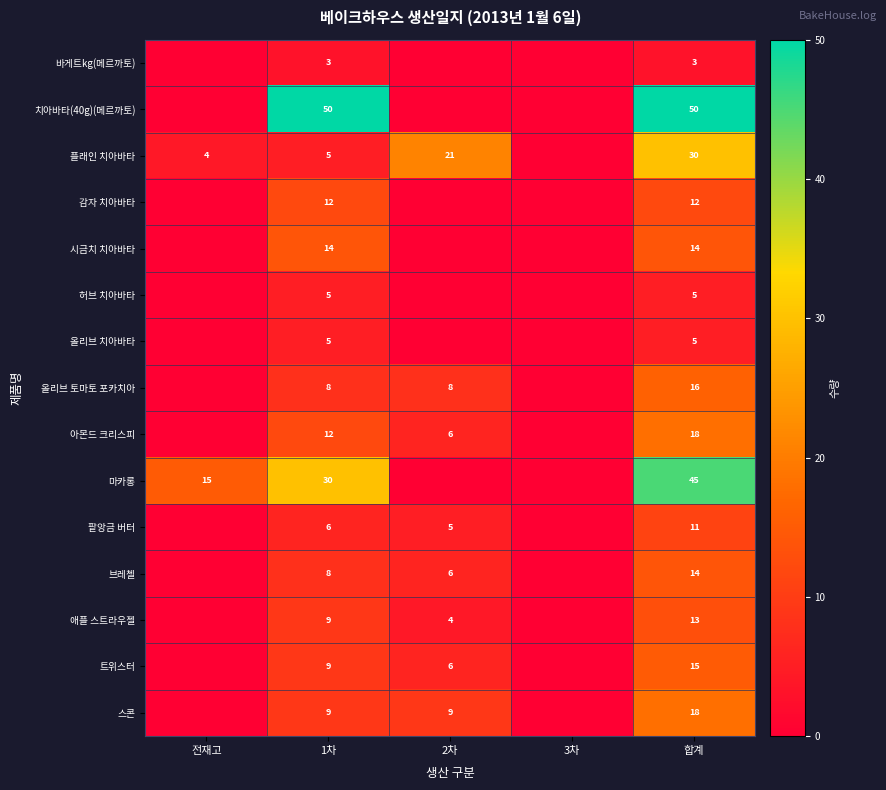

Is it true that 바게트kg(메르까토) equals 3 at 1차?

True